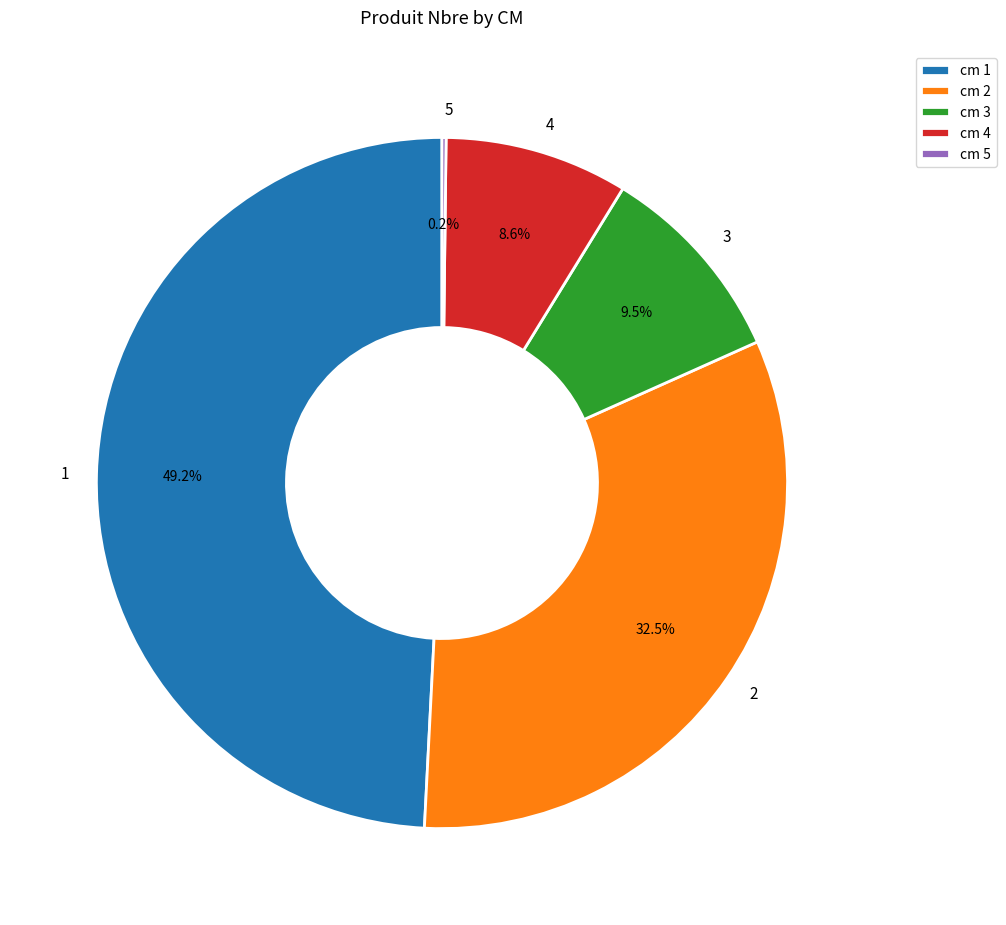

To the nearest percent, what is the difference between the largest and smallest slice percentages?

49%